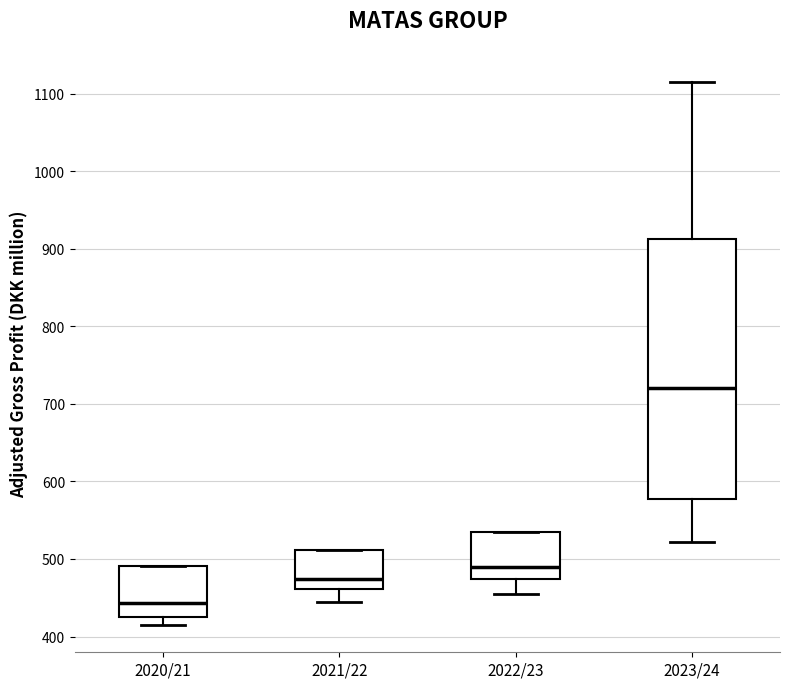

Reading left to right, read every box against the y-axis: the position of its median line, the range the box covers, and the ends of its whiskers. The values are not printed on the chart, so give them approximately, as read against the axis.

2020/21: median 440, box 430 to 490, whiskers 410 to 490
2021/22: median 470, box 460 to 510, whiskers 440 to 510
2022/23: median 490, box 470 to 530, whiskers 460 to 530
2023/24: median 720, box 580 to 910, whiskers 520 to 1120